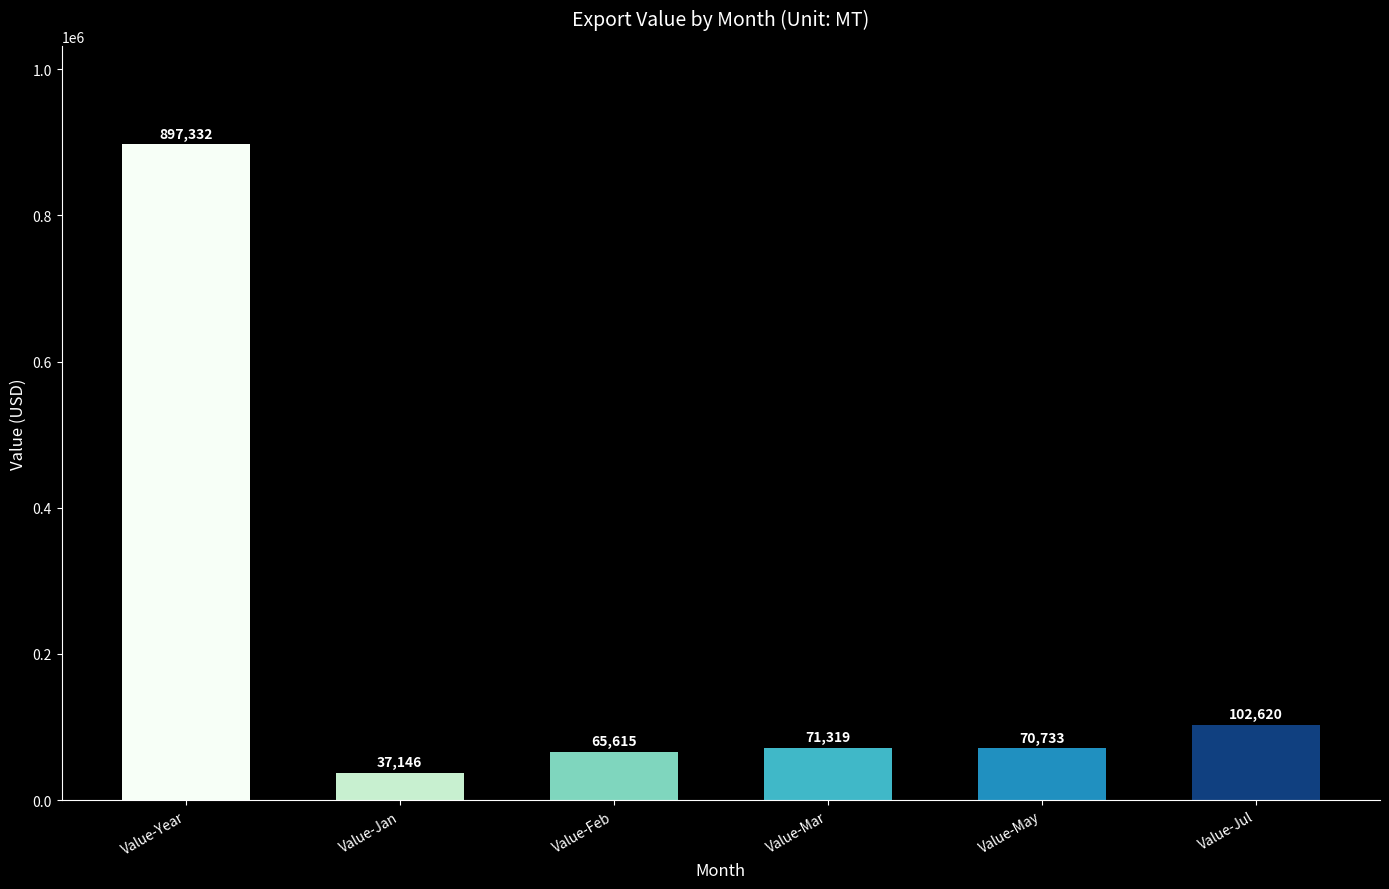

Between Value-Mar and Value-Jan, which is larger?

Value-Mar